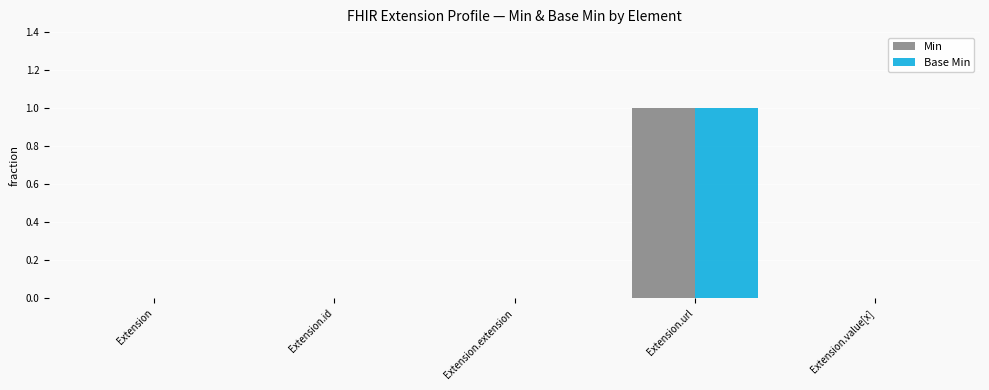

Which category has the highest value across all series?

Extension.url